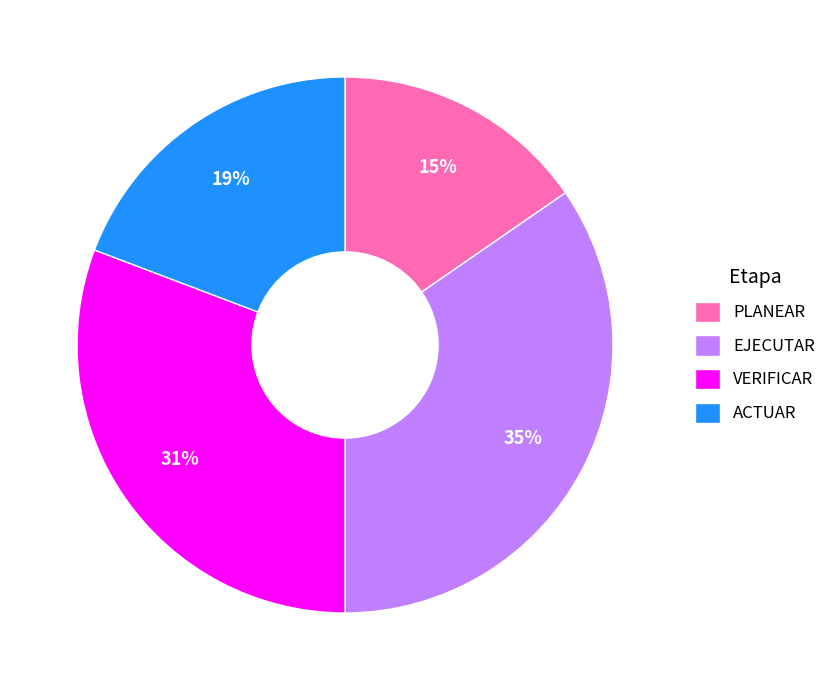

Which category has the biggest portion of the pie?

EJECUTAR